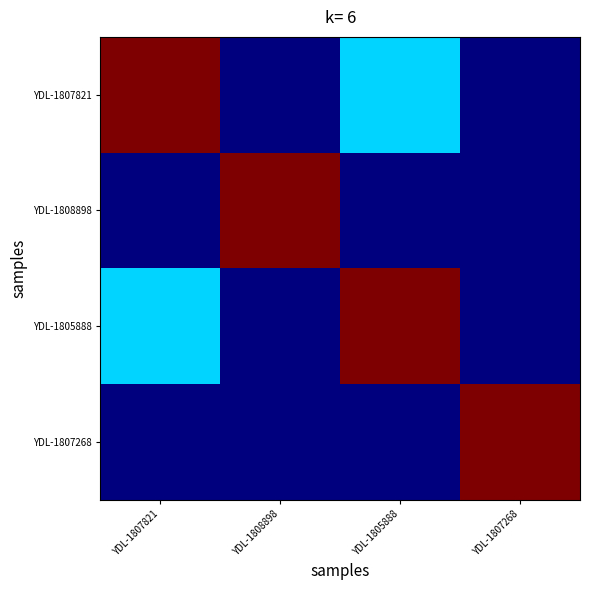

Which category has the lowest value across all series?

YDL-1808898